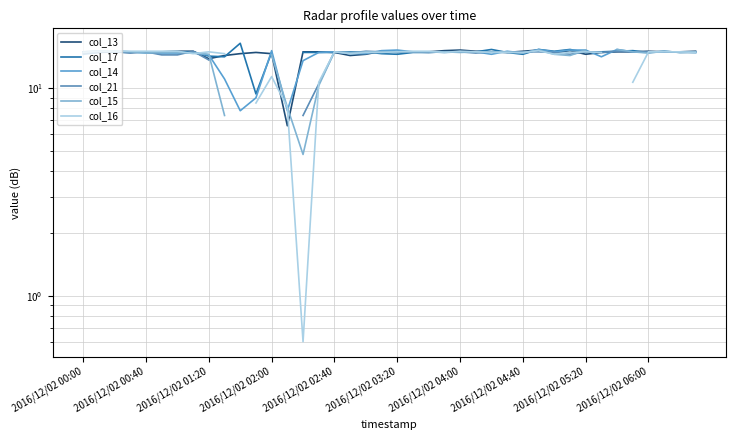

How many lines are shown in the chart?

6